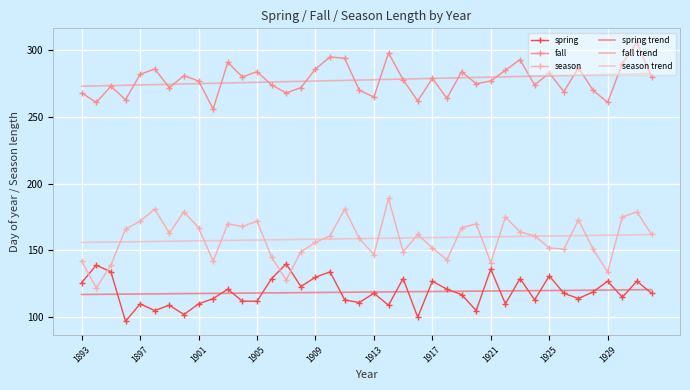

What is the maximum value for spring trend?

120.7